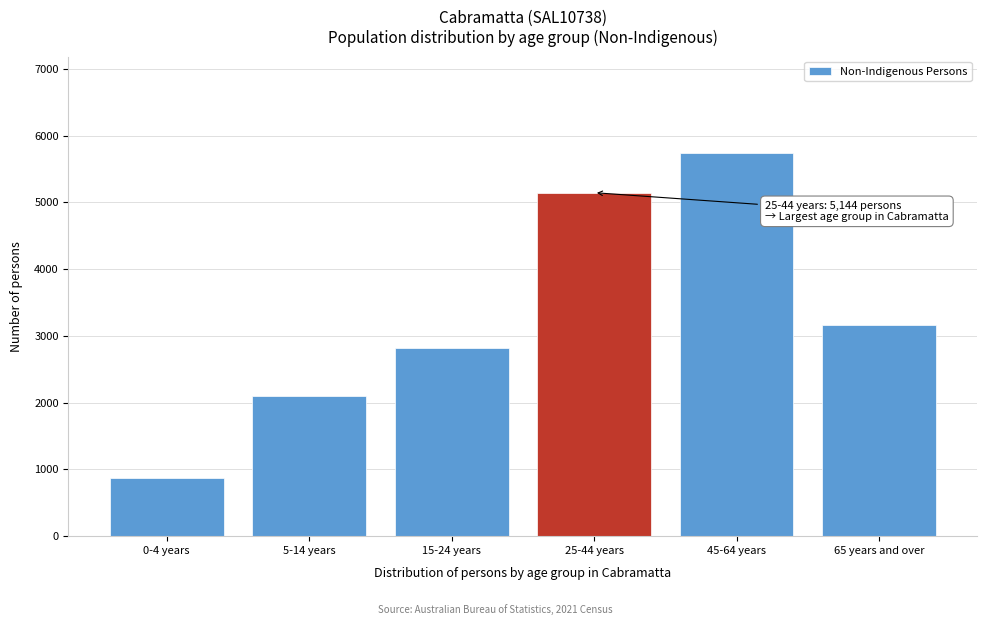

Reading left to right, extract all data points from this chart.

0-4 years=867	5-14 years=2102	15-24 years=2825	25-44 years=5144	45-64 years=5744	65 years and over=3163